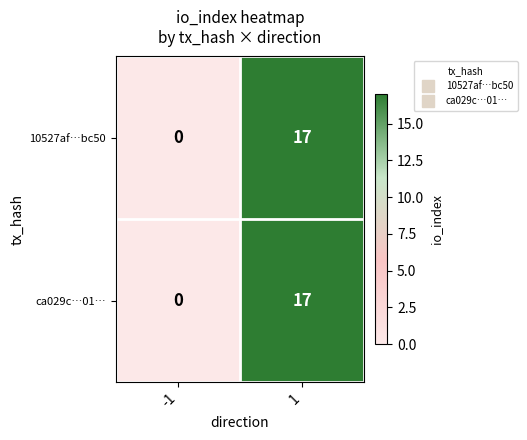

What is the maximum value for 10527af…bc50?

17